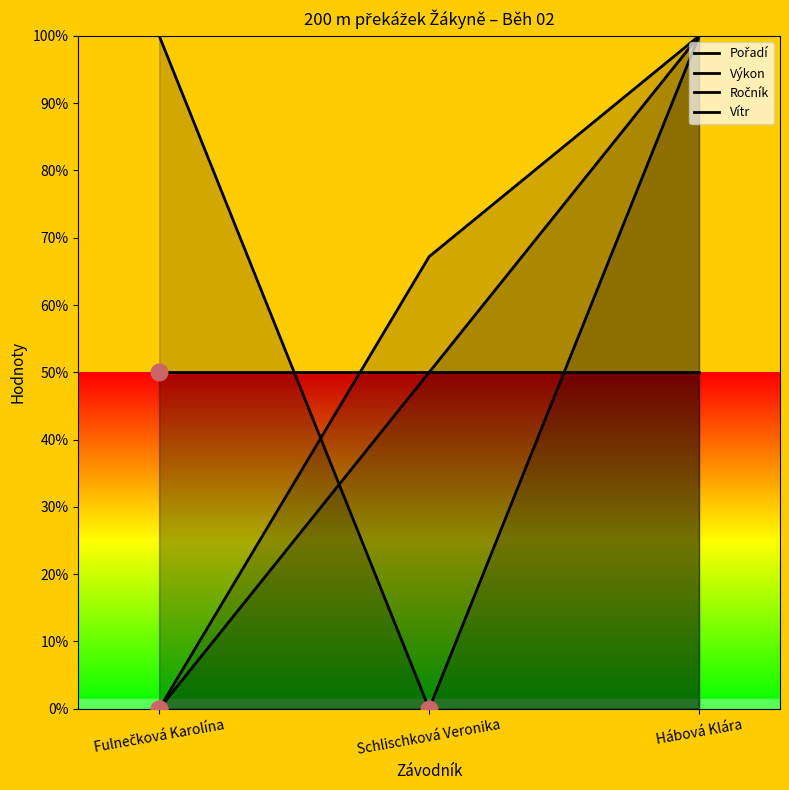

What is the value of the Pořadí point at the 2nd from the left?

50.0